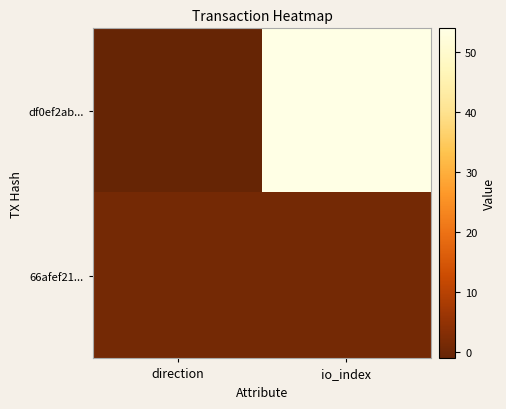

Reading right to left, extract all data points from this chart.

df0ef2ab...: io_index=54	direction=-1
66afef21...: io_index=1	direction=1